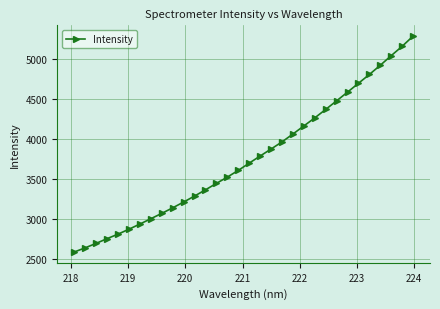

What is the difference between the maximum and second lowest values?

2646.7